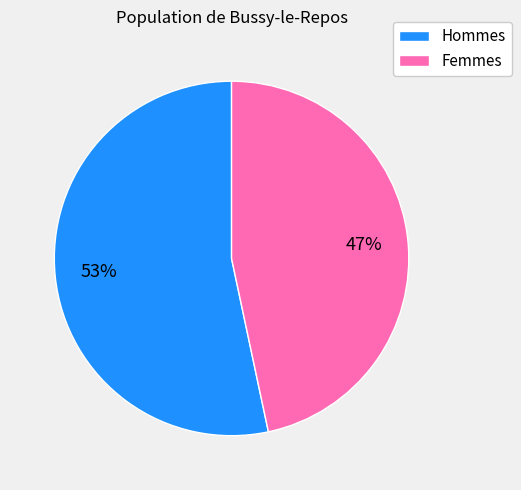

Which has a higher value, Femmes or Hommes?

Hommes